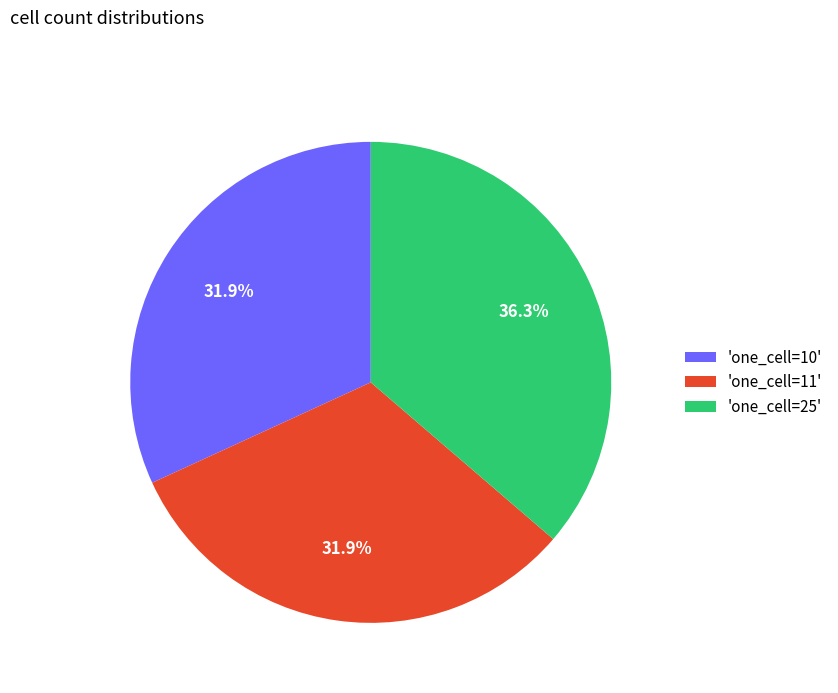

Combined, what portion of the pie is 'one_cell=10' and 'one_cell=25'?

68.1%